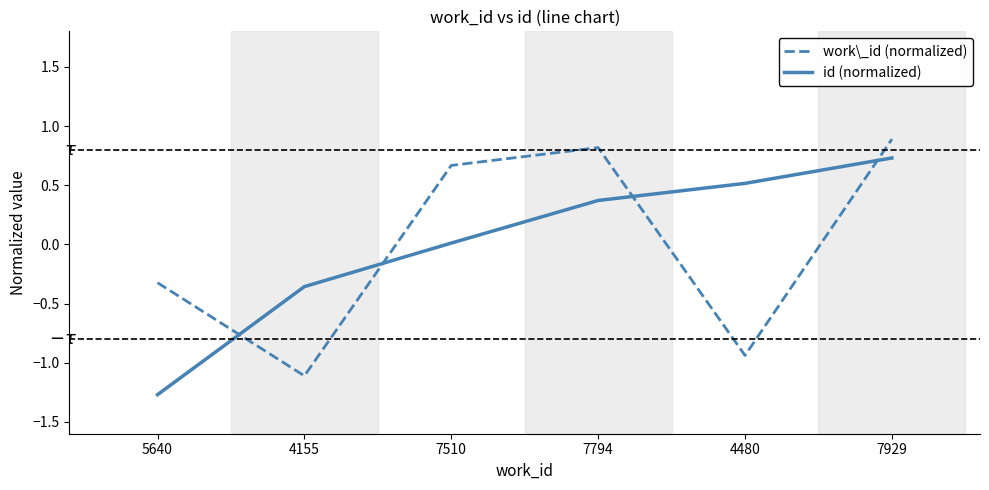

True or false: work\_id (normalized) and id (normalized) intersect in this chart.

True